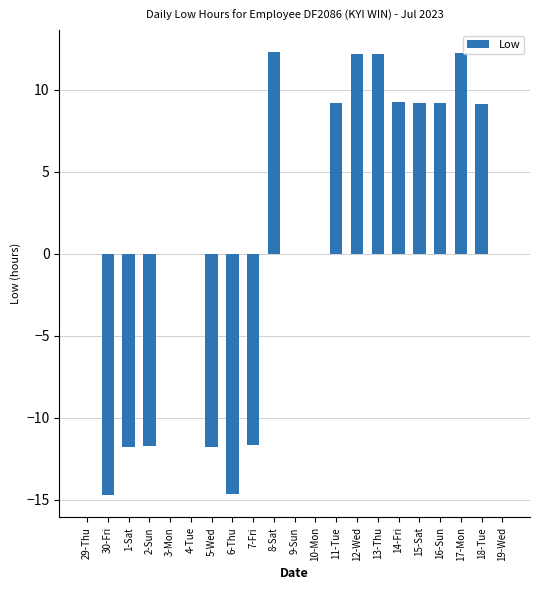

What is the greatest value displayed?

12.3